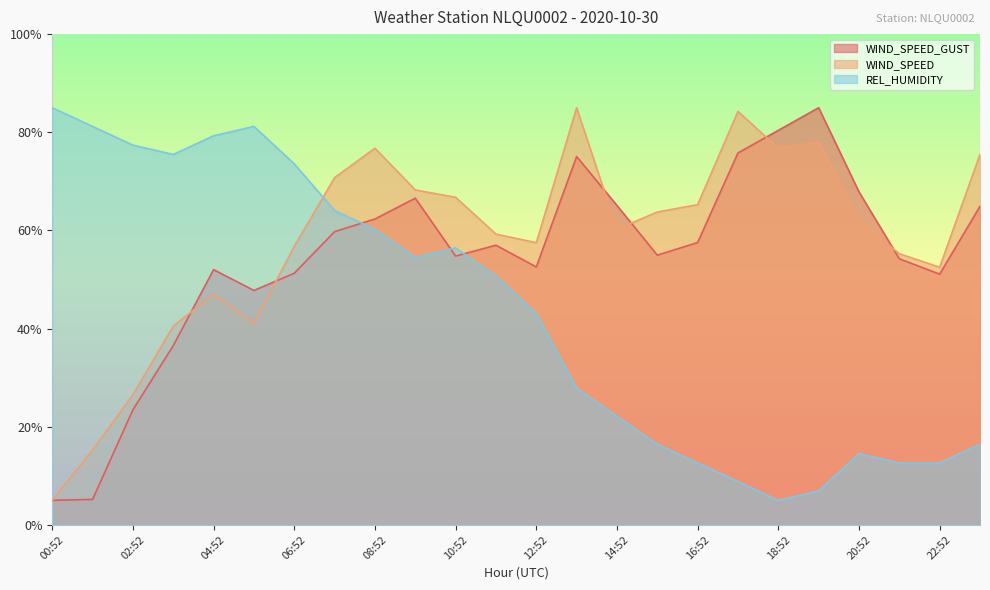

Reading left to right, list all the values displayed in this chart.

WIND_SPEED_GUST: 00:52=5.0	01:52=5.2	02:52=23.4	03:52=36.5	04:52=52.0	05:52=47.8	06:52=51.3	07:52=59.7	08:52=62.3	09:52=66.6	10:52=54.8	11:52=57.0	12:52=52.6	13:52=75.0	14:52=65.1	15:52=55.0	16:52=57.5	17:52=75.8	18:52=80.4	19:52=85.0	20:52=67.9	21:52=54.2	22:52=51.1	23:52=64.9
WIND_SPEED: 00:52=5.0	01:52=15.2	02:52=26.5	03:52=40.5	04:52=47.0	05:52=41.0	06:52=56.7	07:52=70.7	08:52=76.7	09:52=68.2	10:52=66.8	11:52=59.2	12:52=57.5	13:52=85.0	14:52=60.2	15:52=63.7	16:52=65.2	17:52=84.2	18:52=76.7	19:52=78.0	20:52=62.0	21:52=55.2	22:52=52.5	23:52=75.5
REL_HUMIDITY: 00:52=85.0	01:52=81.2	02:52=77.4	03:52=75.5	04:52=79.3	05:52=81.2	06:52=73.6	07:52=64.0	08:52=60.2	09:52=54.5	10:52=56.4	11:52=50.7	12:52=43.1	13:52=27.9	14:52=22.1	15:52=16.4	16:52=12.6	17:52=8.8	18:52=5.0	19:52=6.9	20:52=14.5	21:52=12.6	22:52=12.6	23:52=16.4